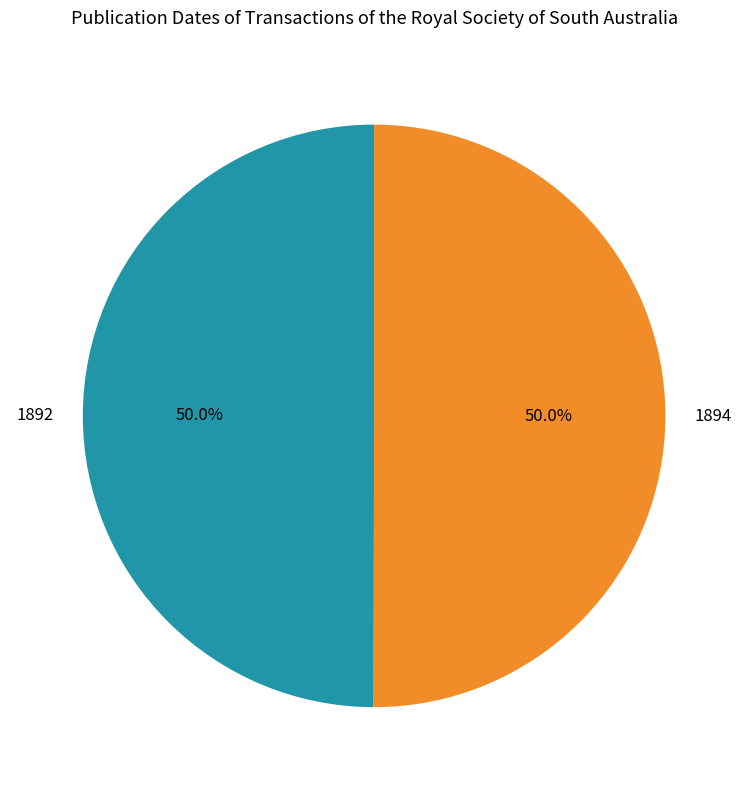

Approximately how many times larger is the value at 1894 compared to 1892?

1.0